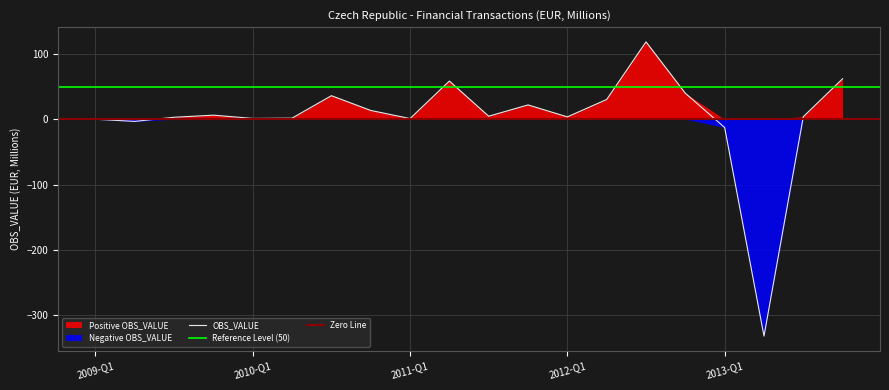

What is the label of the 6th point from the left?

2010-Q2